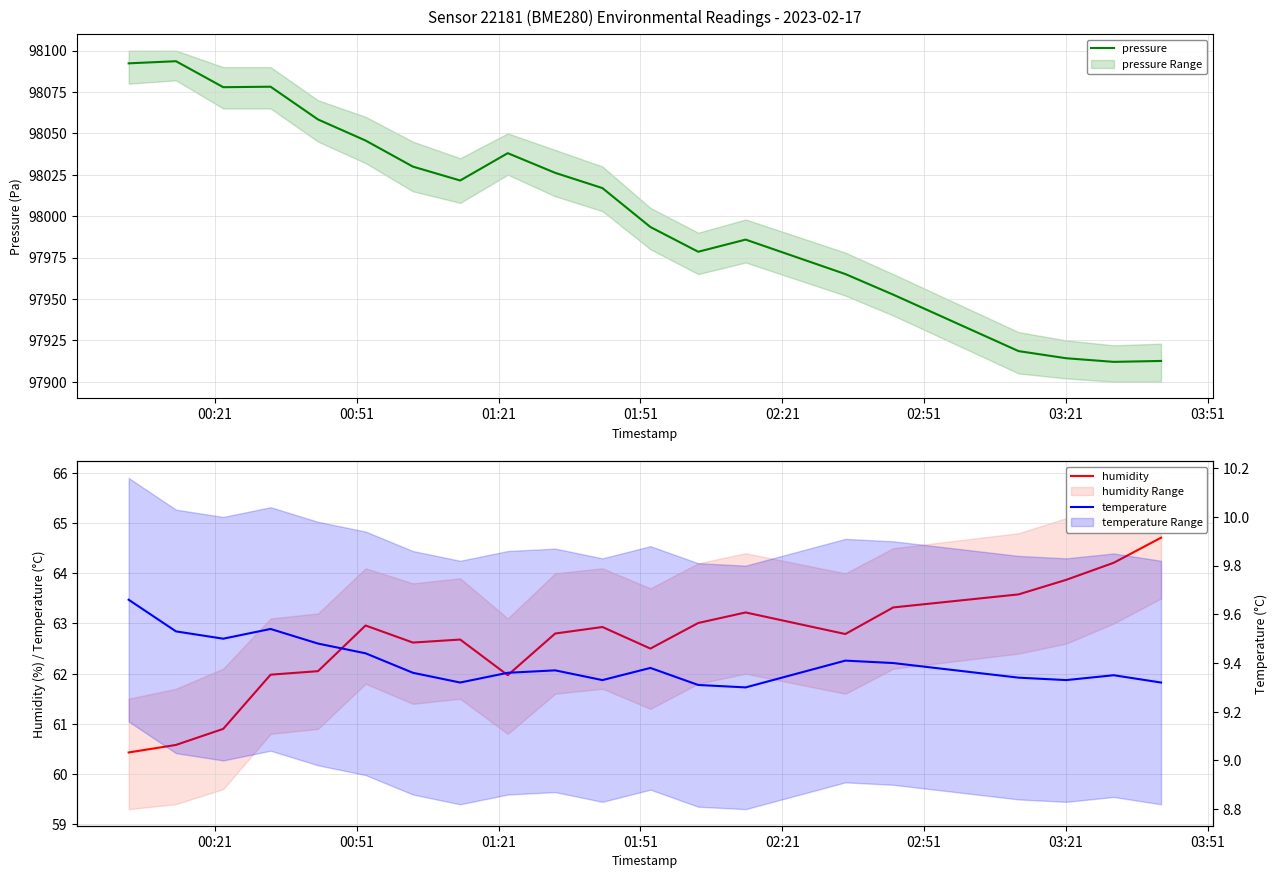

Reading left to right, what are all the values shown in this chart?

pressure: 98092.3	98093.6	98077.9	98078.2	98058.4	98045.7	98029.9	98021.5	98038.0	98026.2	98016.9	97993.4	97978.5	97985.8	97965.0	97952.6	97918.5	97914.2	97912.0	97912.6
humidity: 60.4	60.6	60.9	62.0	62.0	63.0	62.6	62.7	62.0	62.8	62.9	62.5	63.0	63.2	62.8	63.3	63.6	63.9	64.2	64.7
temperature: 9.7	9.5	9.5	9.5	9.5	9.4	9.4	9.3	9.4	9.4	9.3	9.4	9.3	9.3	9.4	9.4	9.3	9.3	9.3	9.3